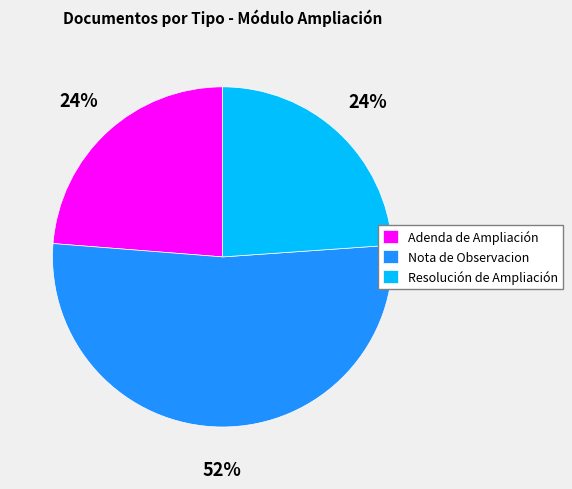

How many slices are in this pie chart?

3